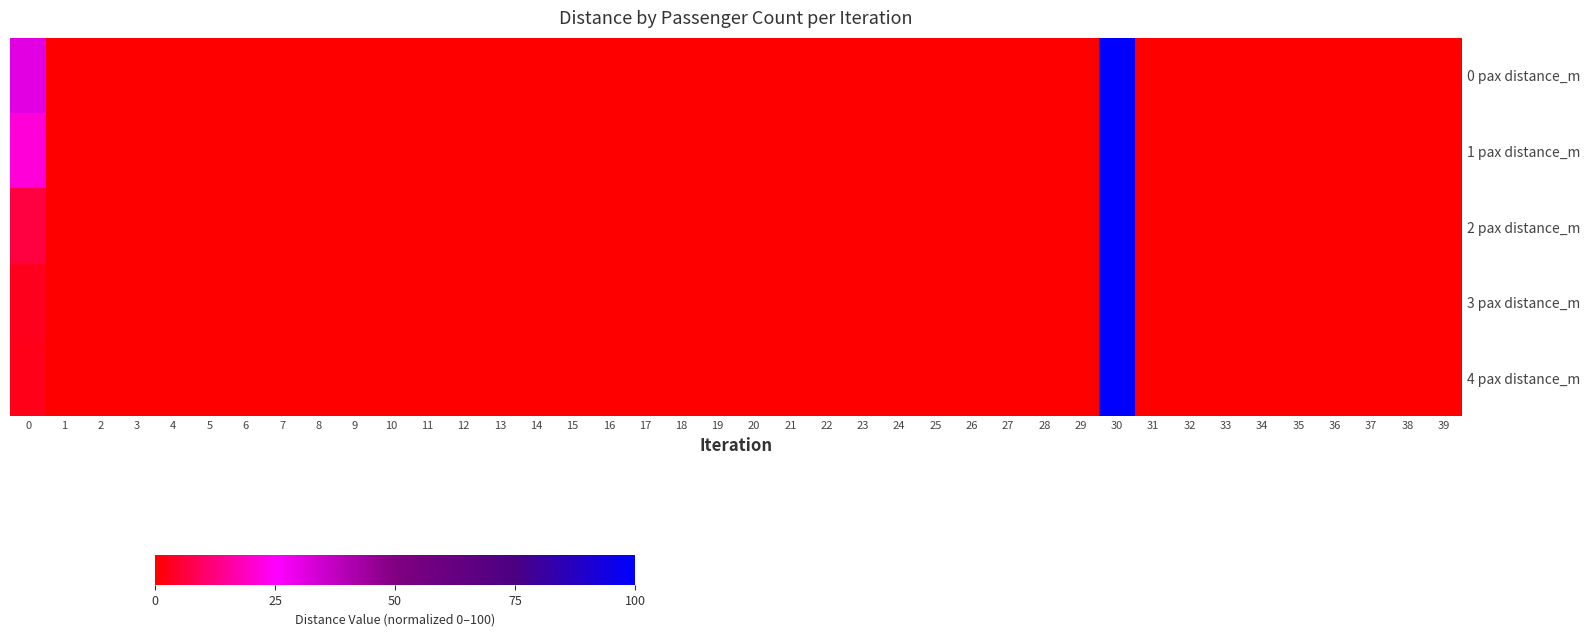

At 4, list the series in order from smallest to largest.

row_0, row_1, row_2, row_3, row_4